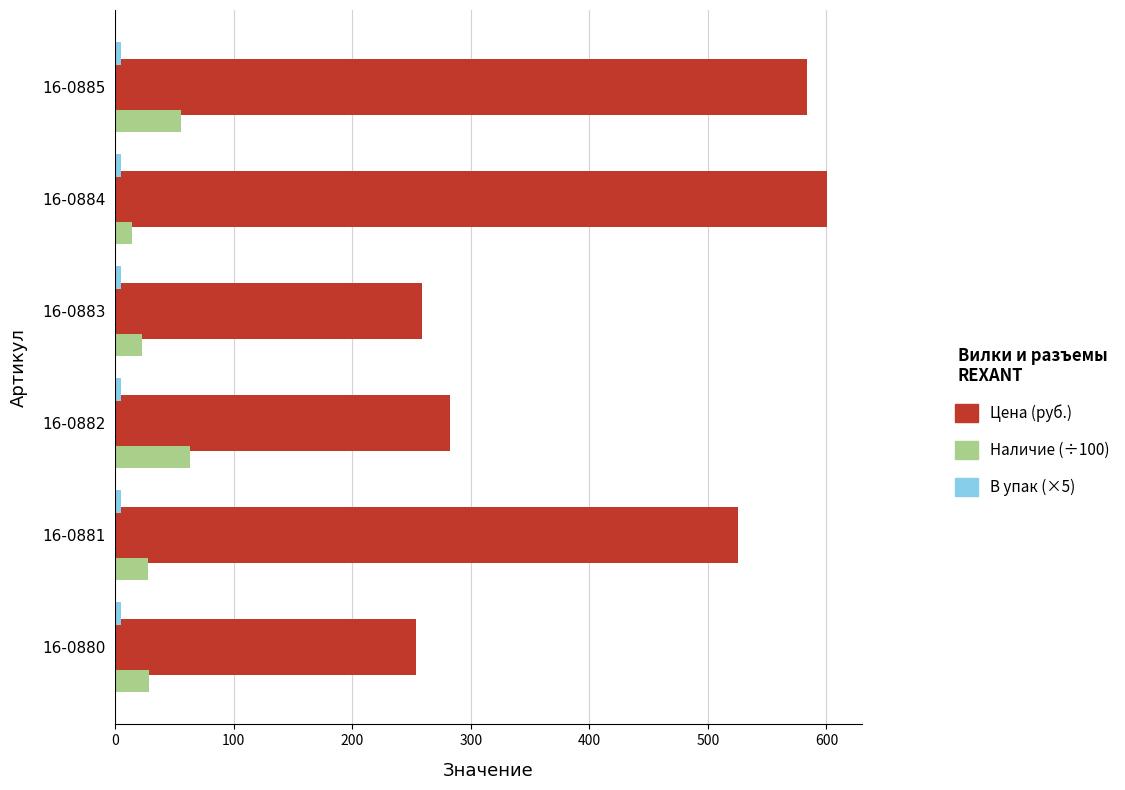

What is the highest value of the Наличие (÷100) series?

63.5